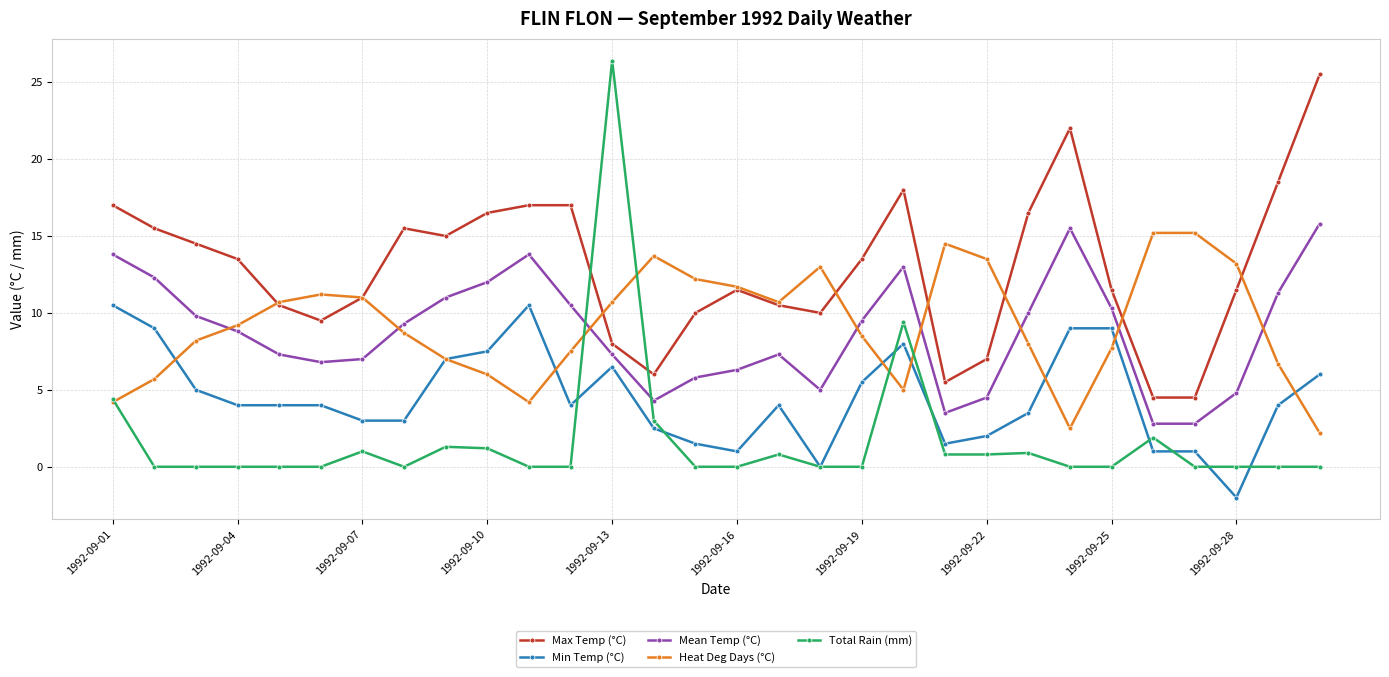

What is the smallest value displayed?

-2.0